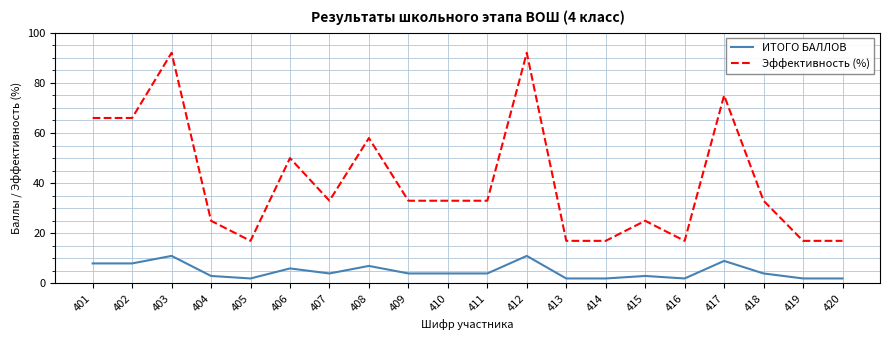

What is the highest value of the Эффективность (%) series?

92